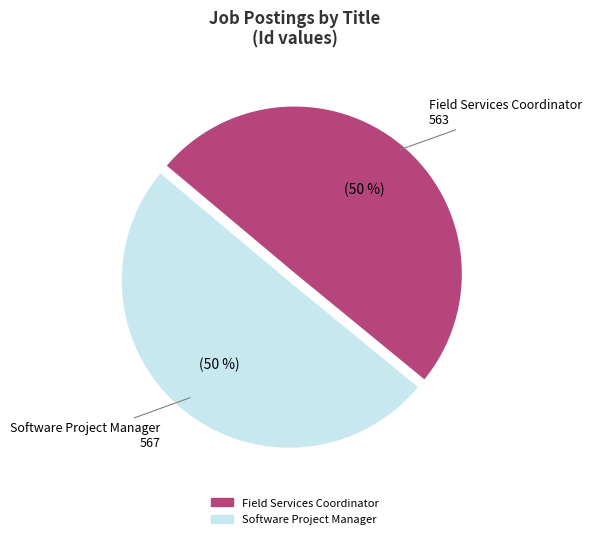

Do Software Project Manager and Field Services Coordinator together represent more than half of the pie?

Yes